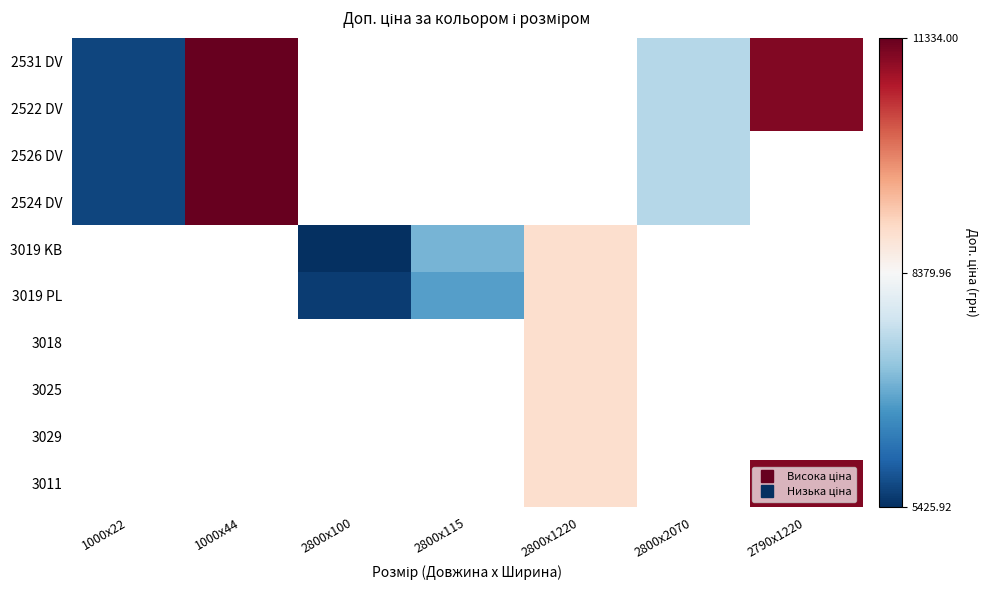

What is the smallest value displayed?

5425.9